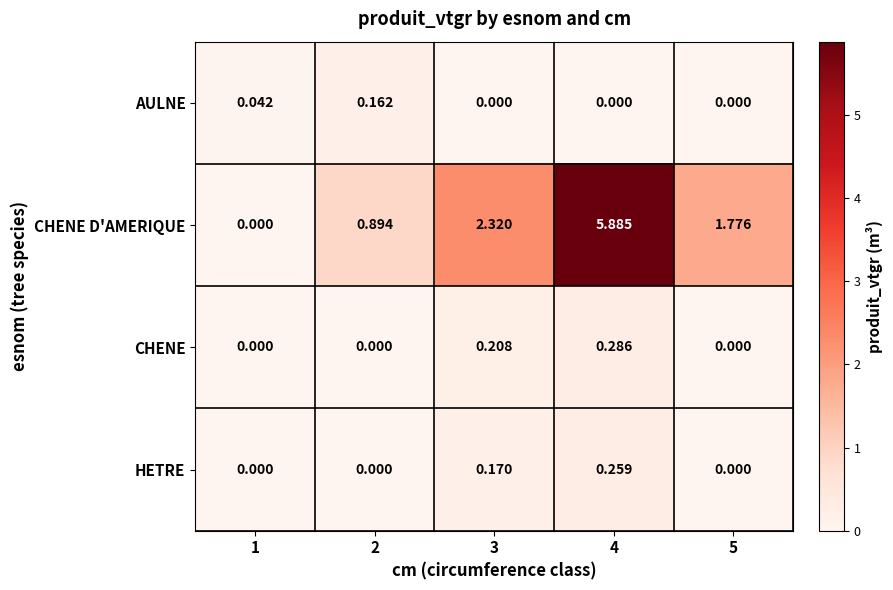

List the series in order of their peak value, lowest first.

AULNE, HETRE, CHENE, CHENE D'AMERIQUE